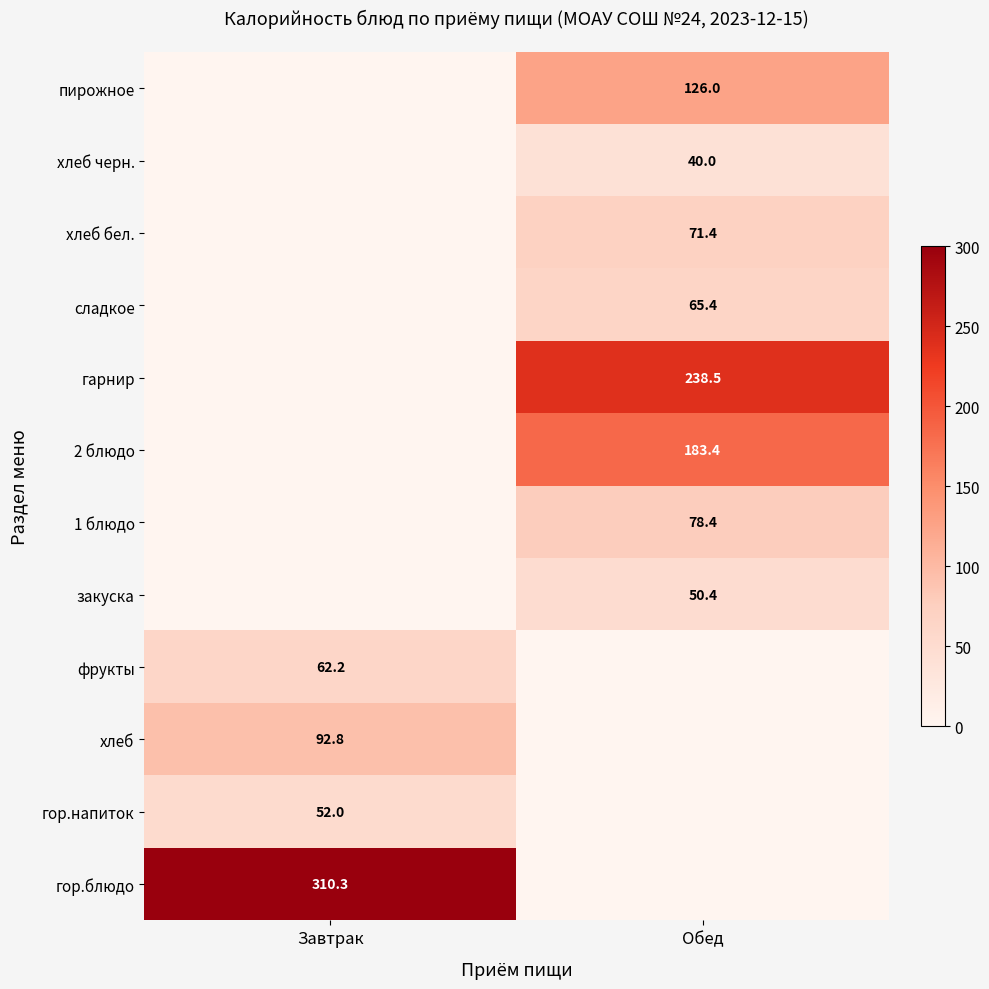

True or false: гор.напиток has a value of 18.4 at Завтрак.

False